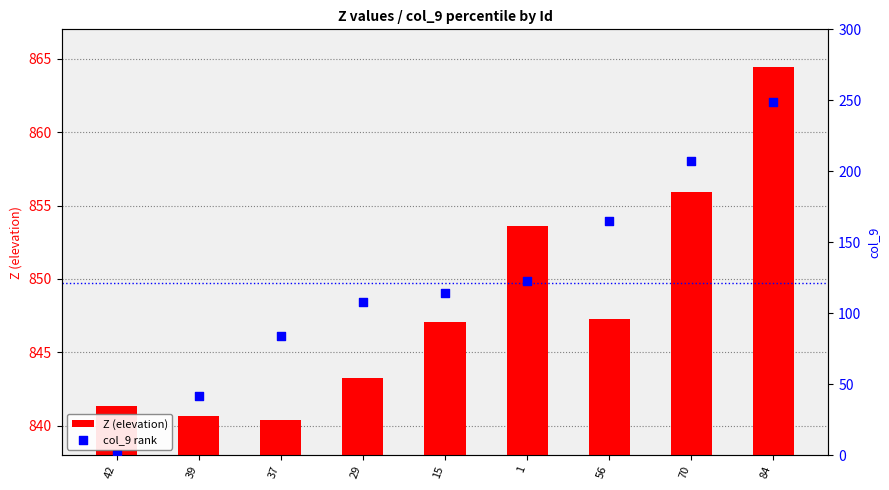

At which category is the sum across all series the highest?

84